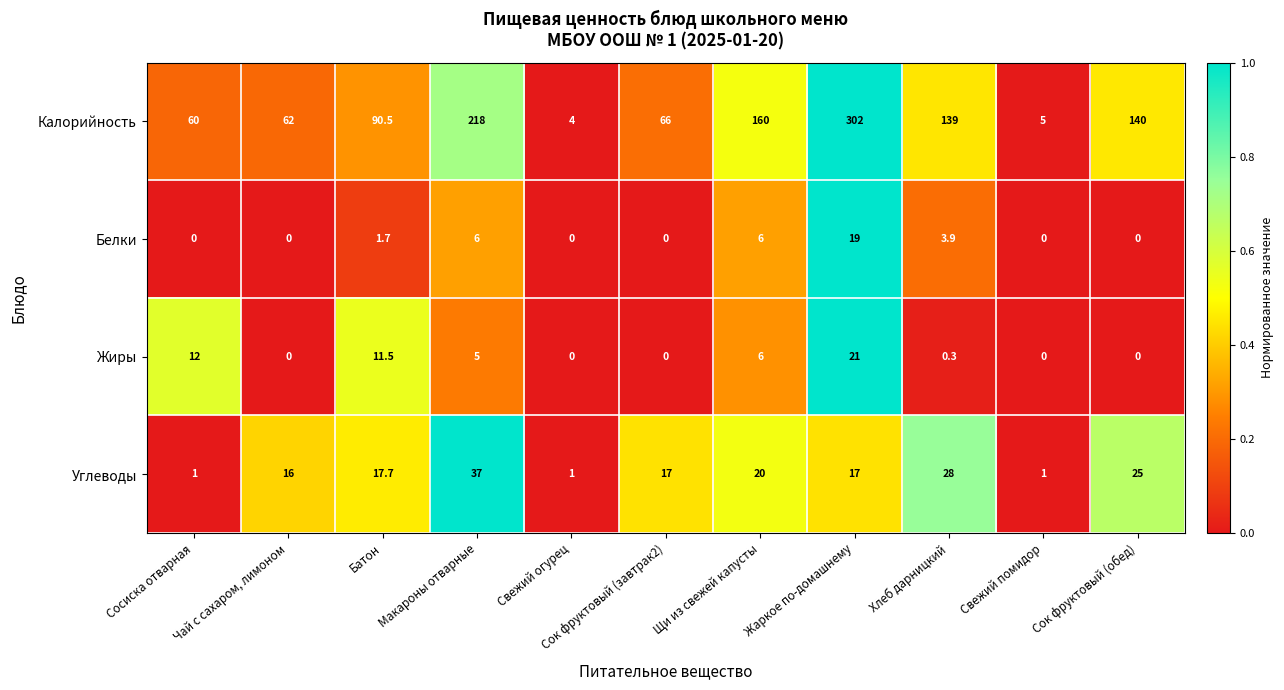

What is the total value across all series at Хлеб дарницкий?

171.2